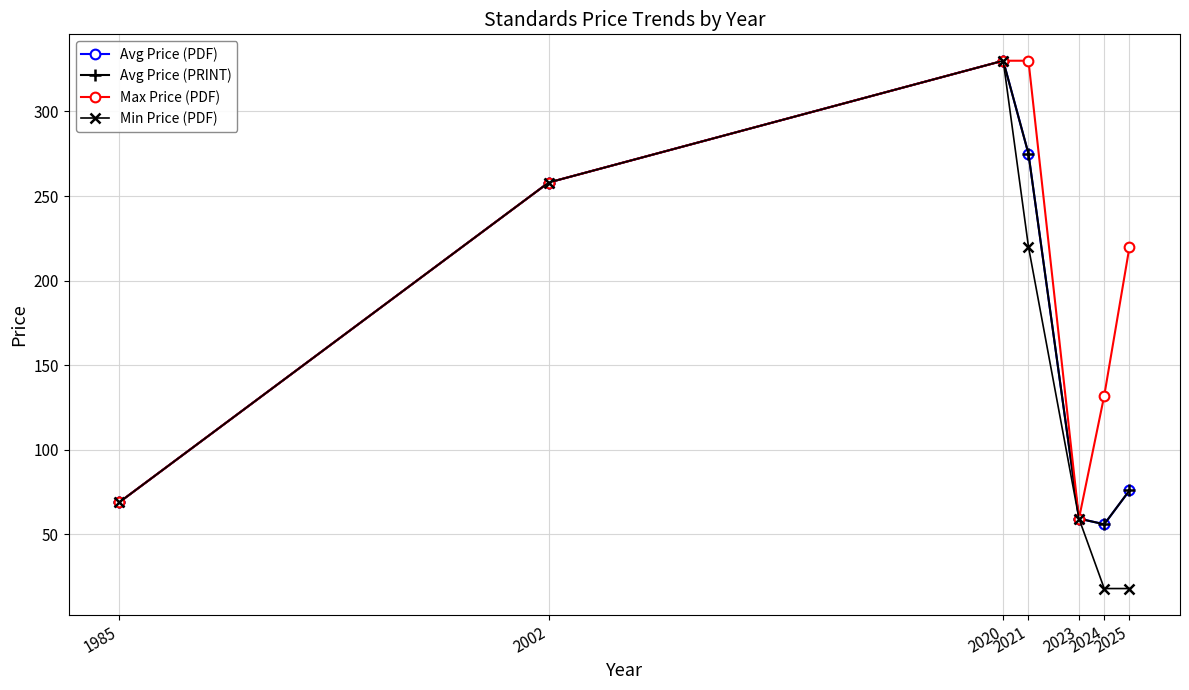

True or false: Max Price (PDF) has a value of 258.0 at 2002.

True